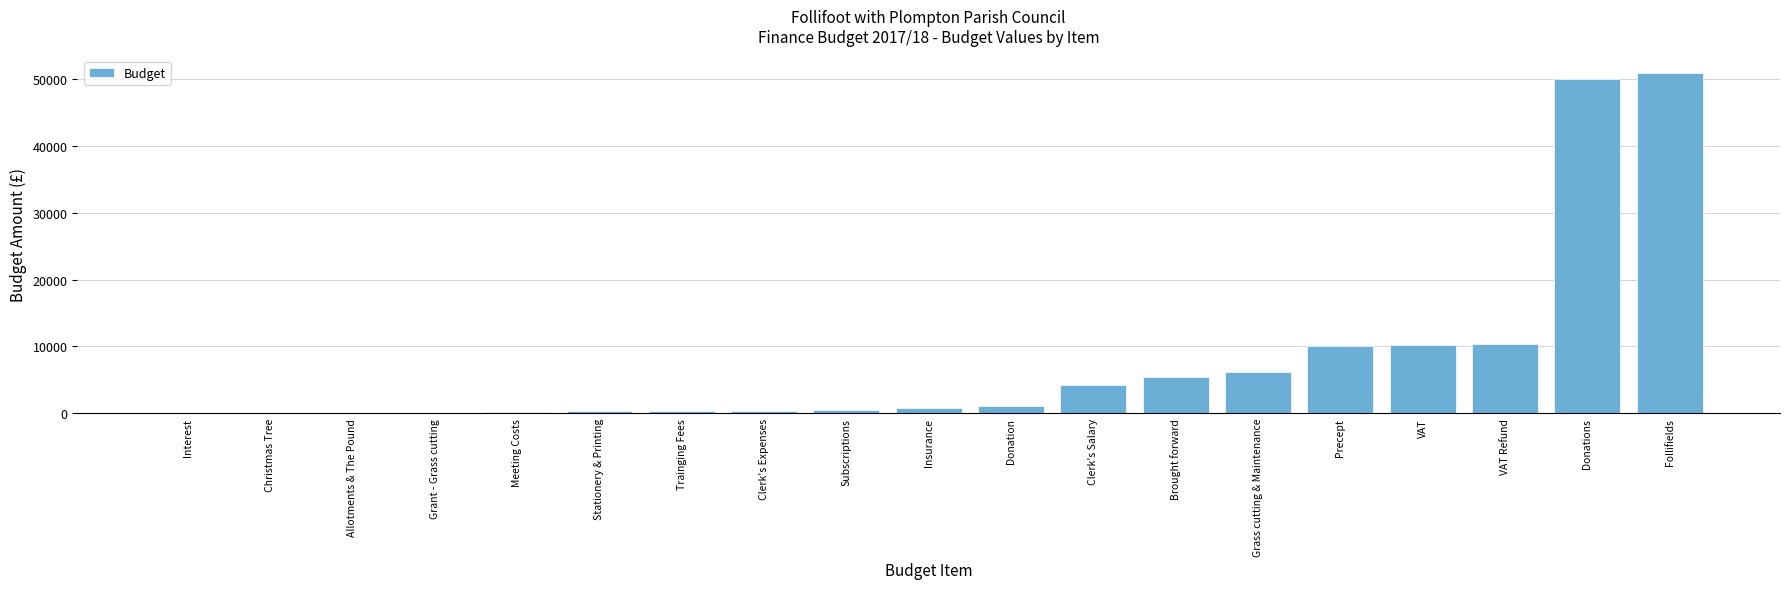

Which has a higher value, Allotments & The Pound or Grass cutting & Maintenance?

Grass cutting & Maintenance